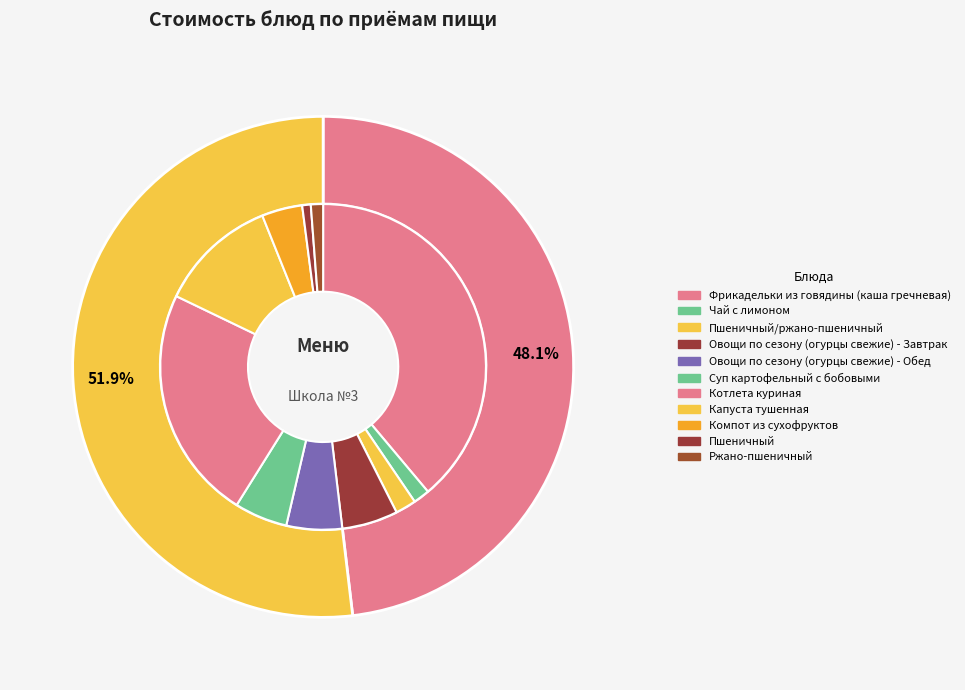

What percentage do Суп картофельный с бобовыми and Овощи по сезону (огурцы свежие) - Завтрак together represent?

10.8%